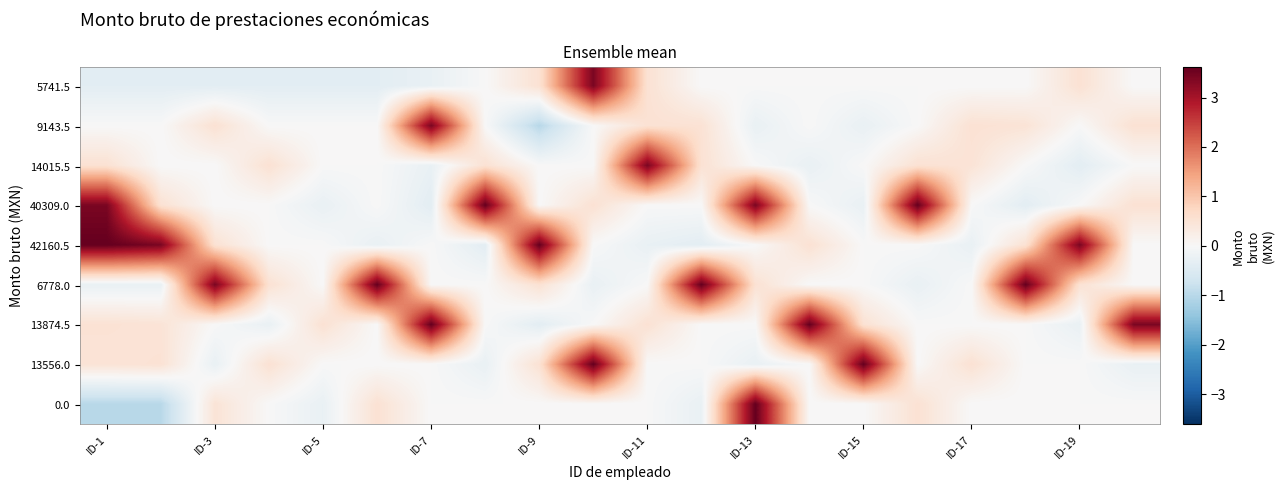

At which category does the chart reach its peak across all series?

ID-15